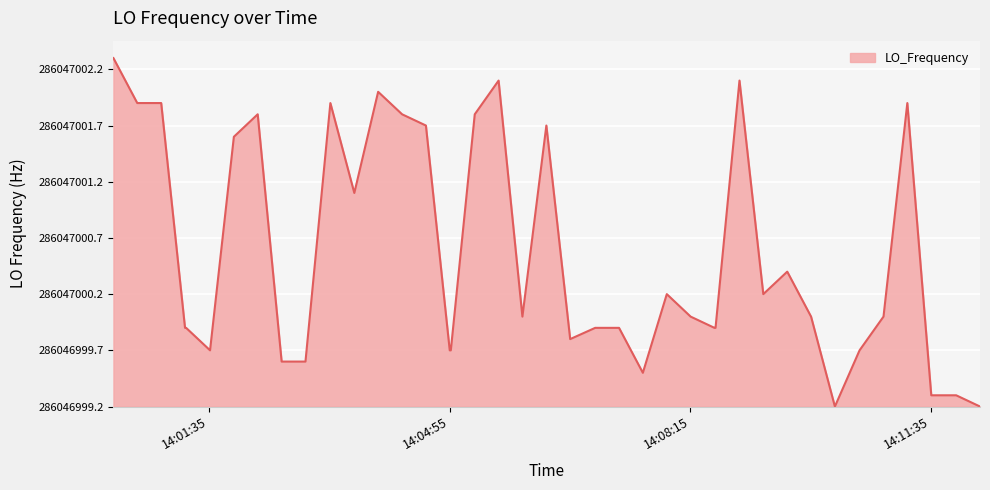

Is this an area chart (filled region under the line)?

Yes